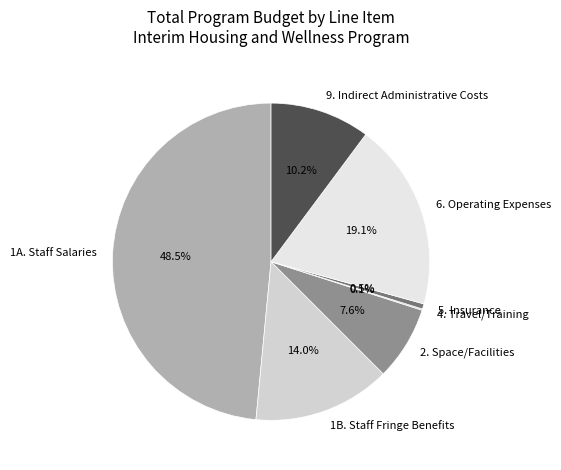

Which category has the biggest portion of the pie?

1A. Staff Salaries